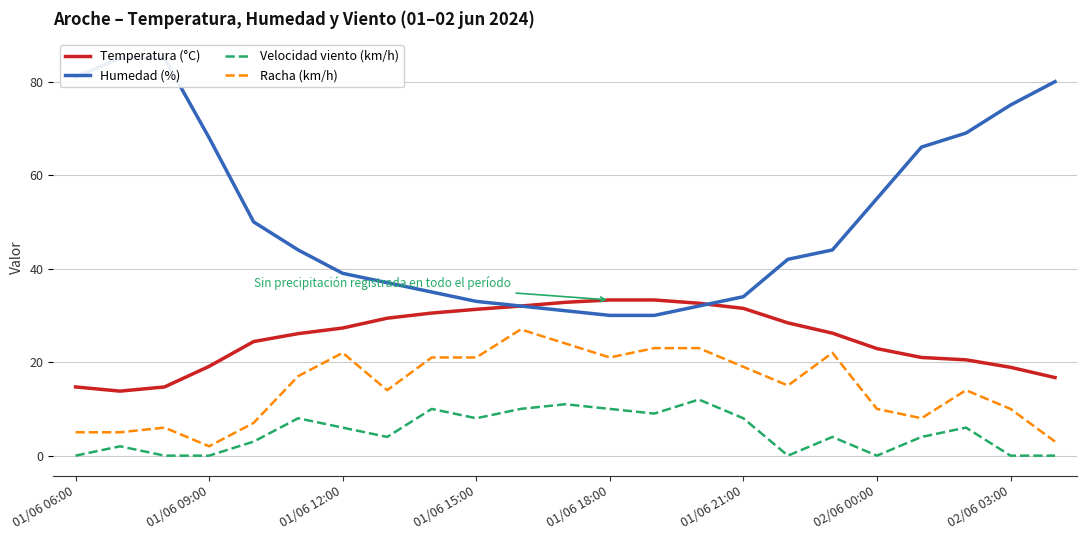

At which category is the sum across all series the highest?

20